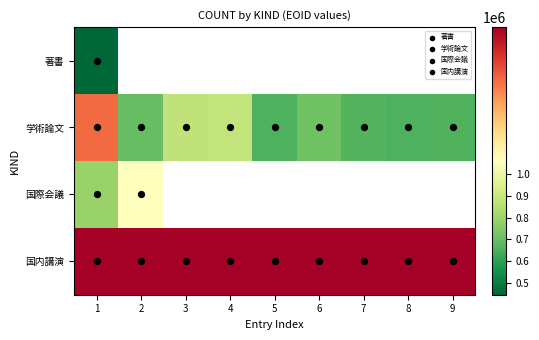

What is the highest value of the 学術論文 (審査論文) series?

1079900